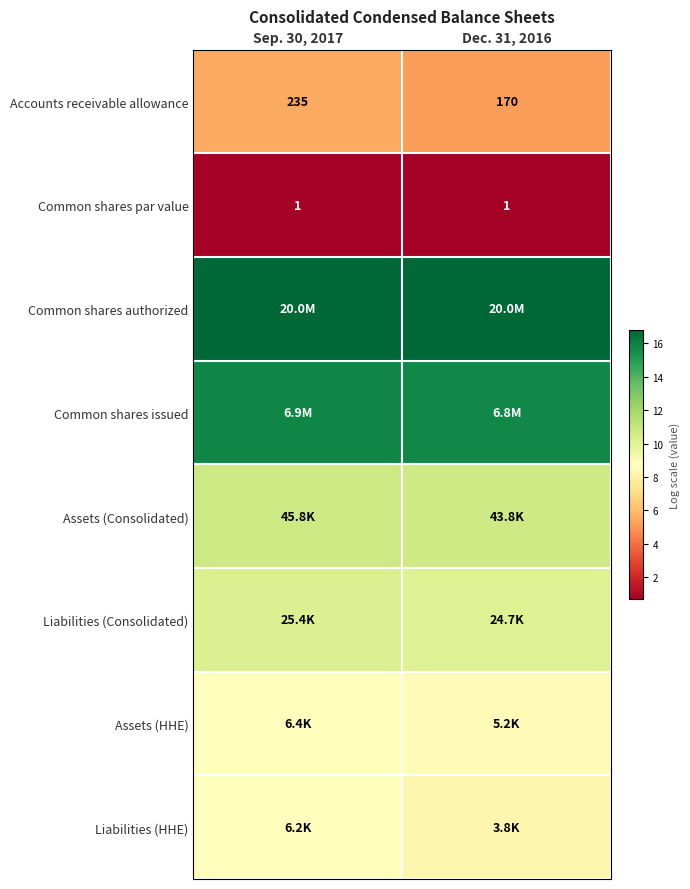

Is the value of Accounts receivable allowance at Sep. 30, 2017 greater than the value of Common shares par value at Dec. 31, 2016?

Yes